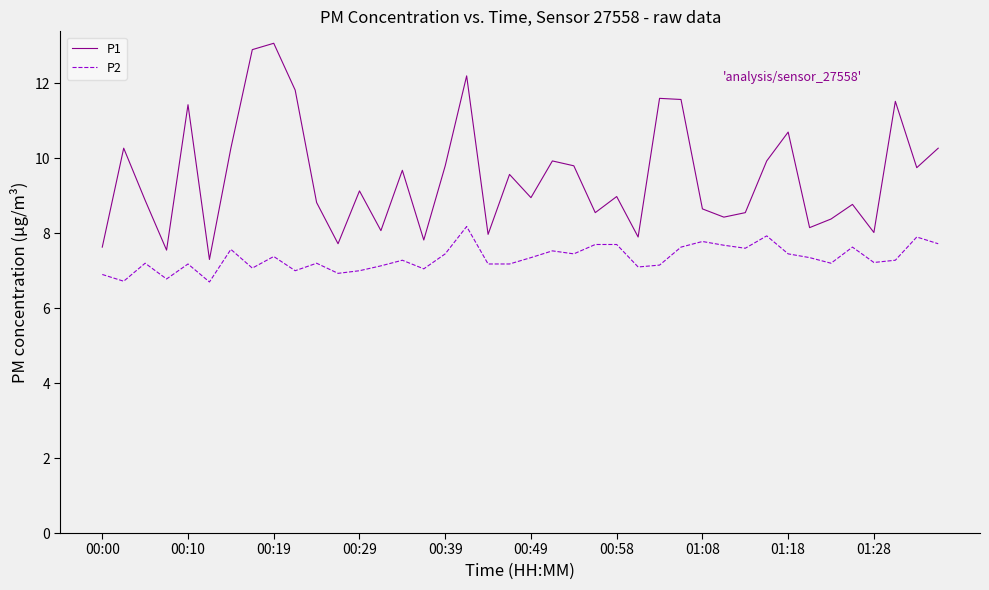

Which series has the largest range (max minus min)?

P1